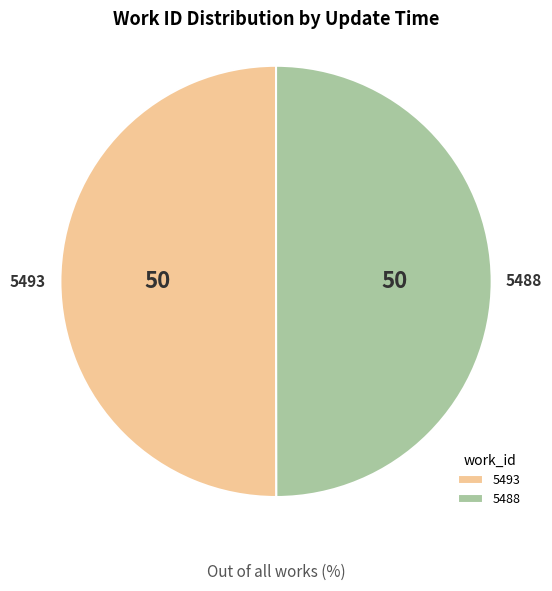

The 5493 slice represents 42% of the pie. True or false?

False